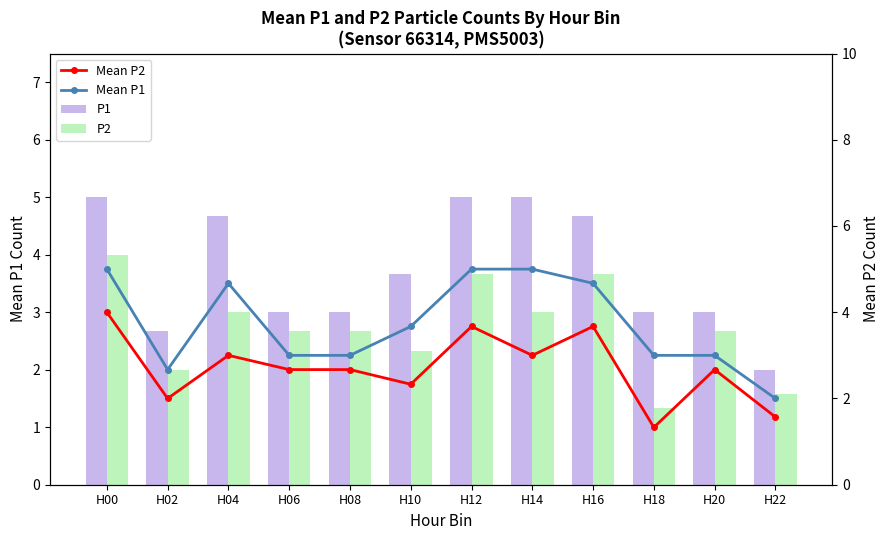

Which category has the highest value in the Mean P2 series?

H00